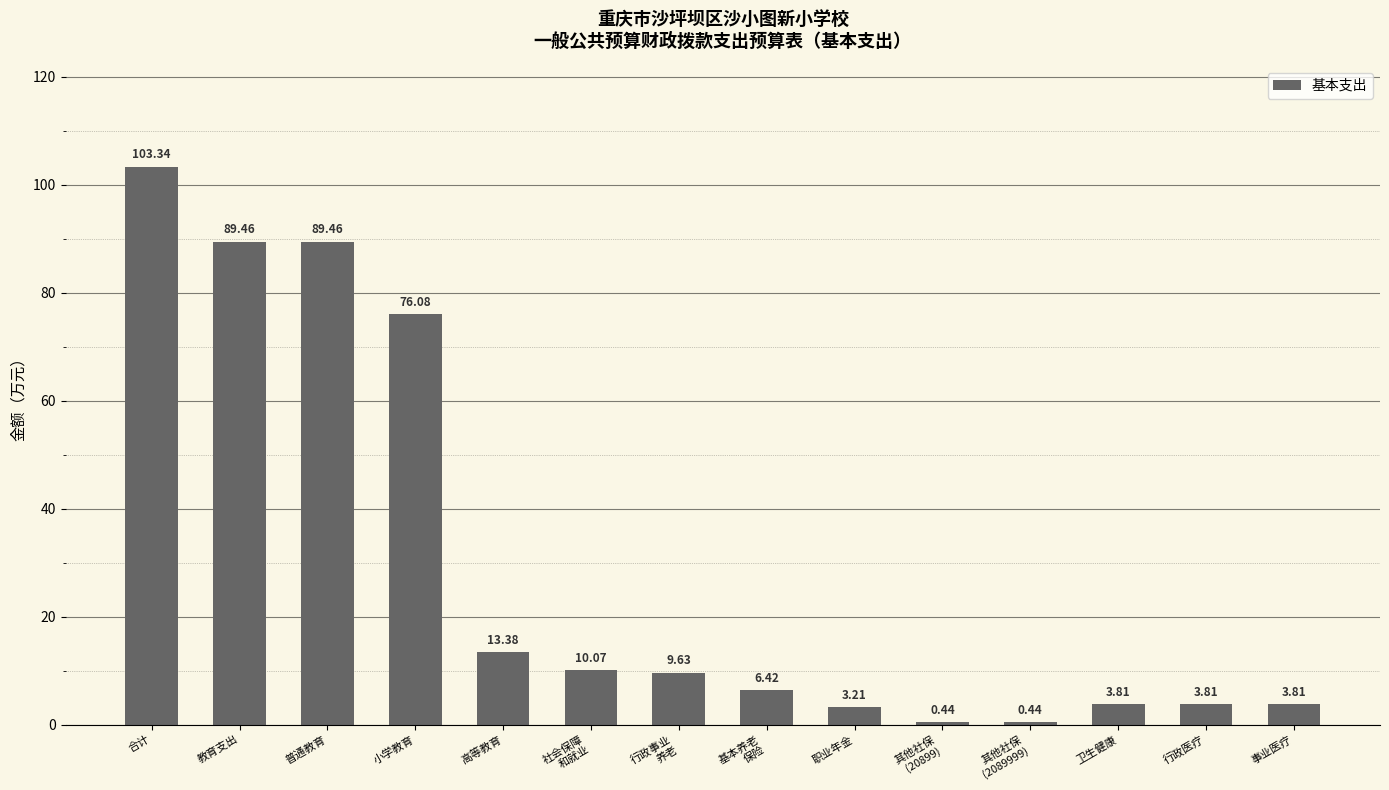

What is the label of the 5th bar from the left?

高等教育